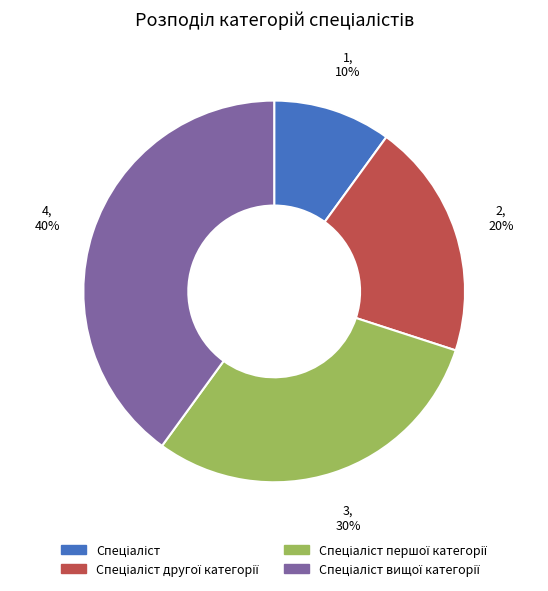

To the nearest percent, what is the average slice percentage?

25%